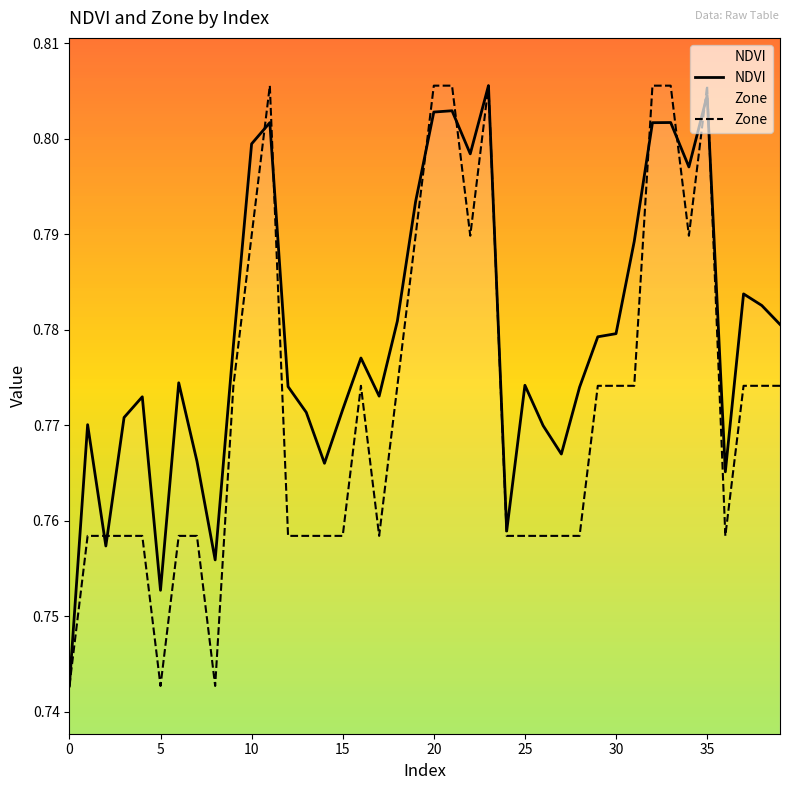

Is it true that Zone equals 1.3 at 12?

False